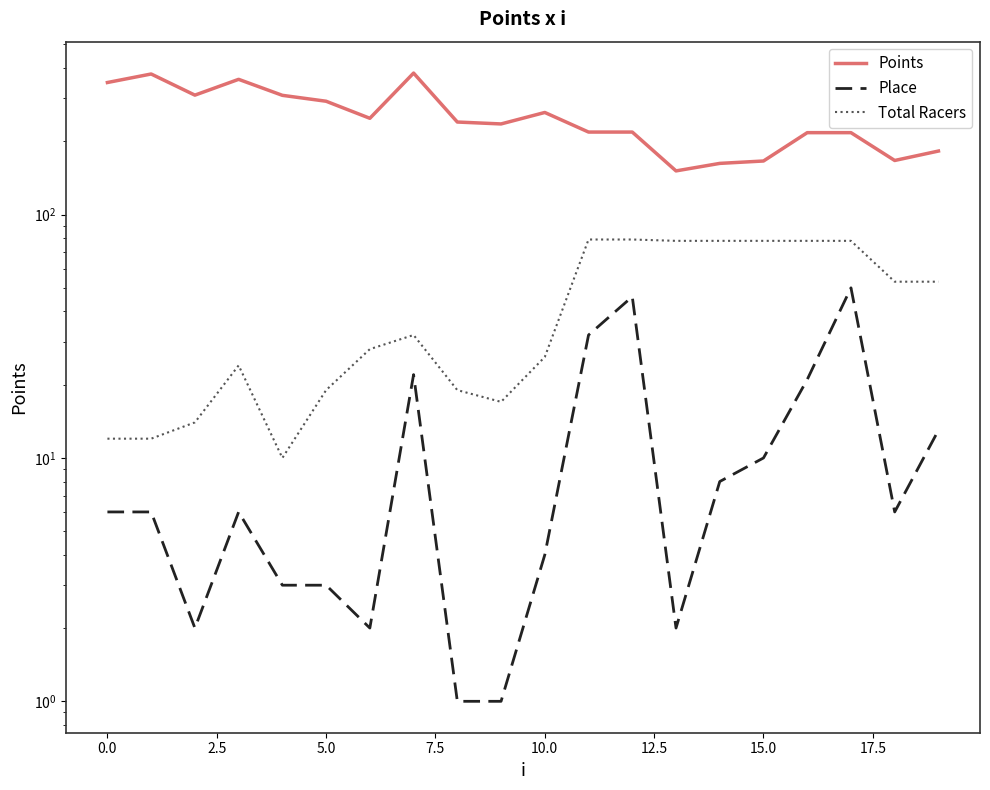

Reading left to right, transcribe all the data shown in this chart.

Points: 348.9	378.2	309.6	359.6	309.1	292.3	248.7	381.5	240.1	235.8	262.8	218.3	218.3	151.2	162.3	166.0	217.1	217.1	166.9	182.4
Place: 6.0	6.0	2.0	6.0	3.0	3.0	2.0	22.0	1.0	1.0	4.0	32.0	46.0	2.0	8.0	10.0	21.0	50.0	6.0	13.0
Total Racers: 12.0	12.0	14.0	24.0	10.0	19.0	28.0	32.0	19.0	17.0	26.0	79.0	79.0	78.0	78.0	78.0	78.0	78.0	53.0	53.0